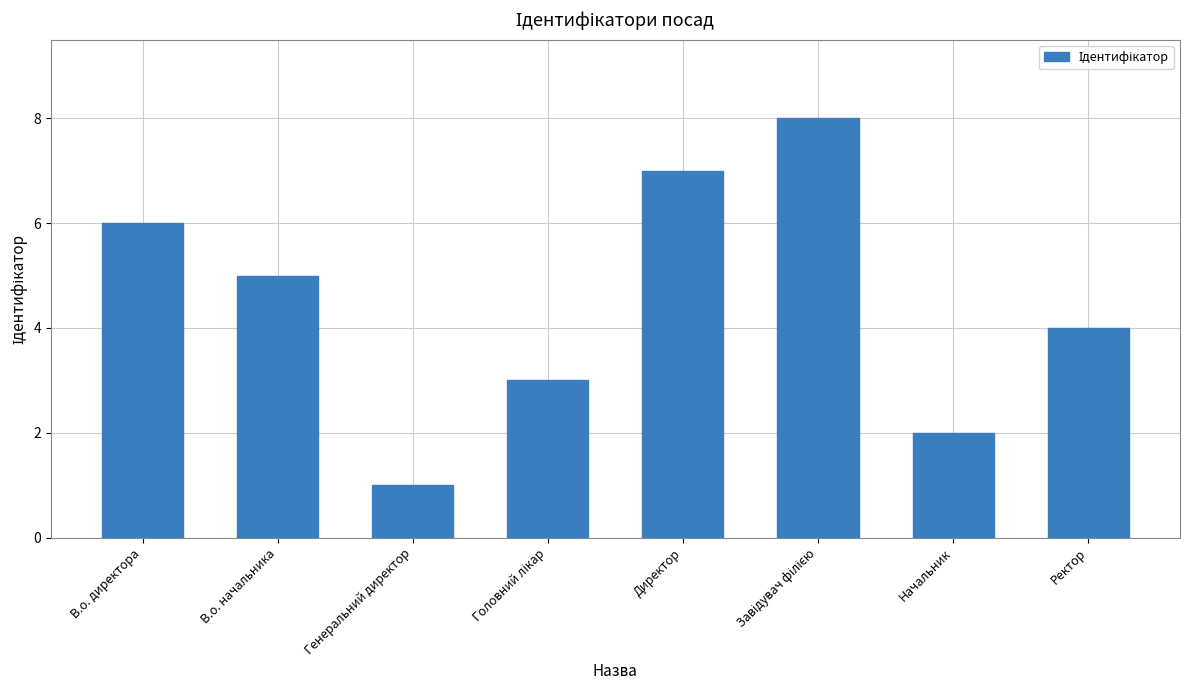

What is the sum of all values?

36